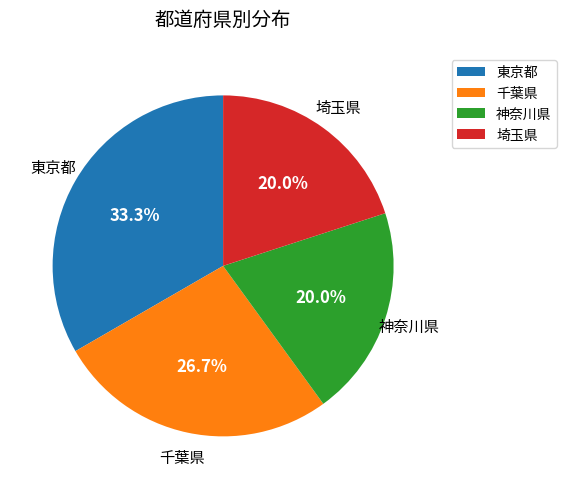

What percentage is NOT represented by 埼玉県?

80.0%